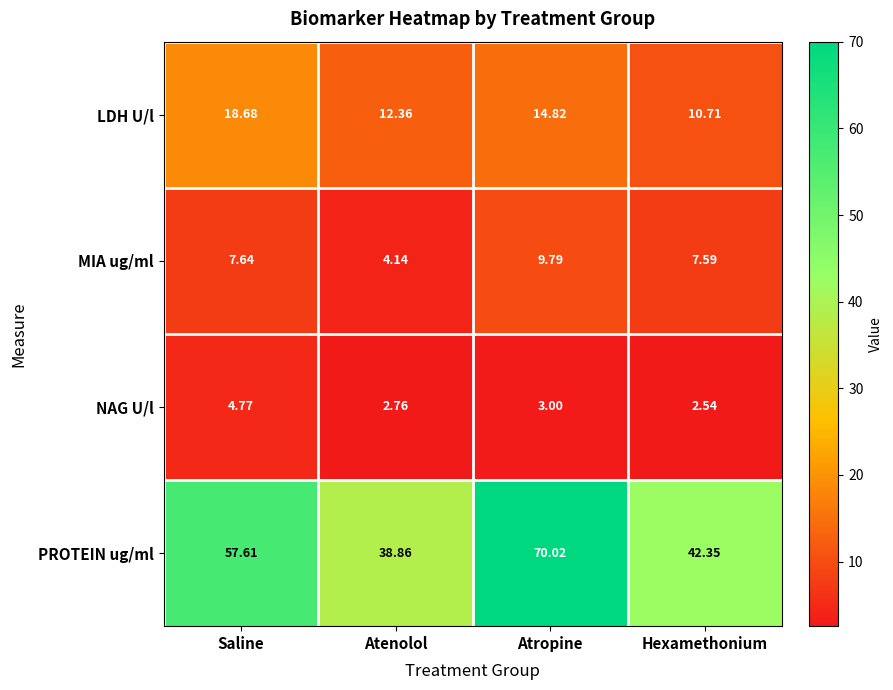

At which category is the sum across all series the highest?

Atropine